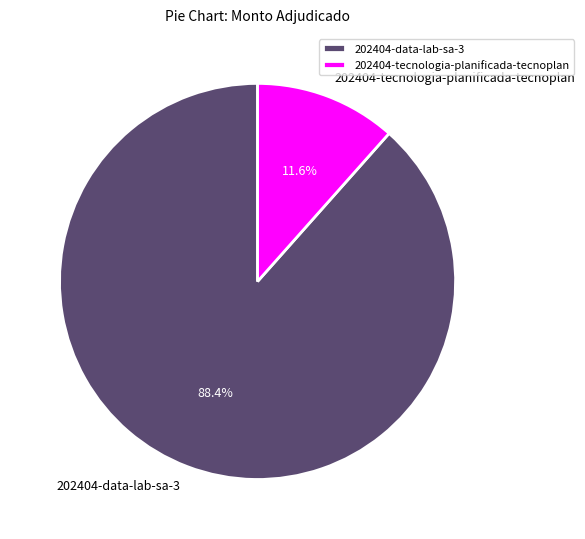

To the nearest percent, what percentage of the pie is 202404-tecnologia-planificada-tecnoplan?

12%